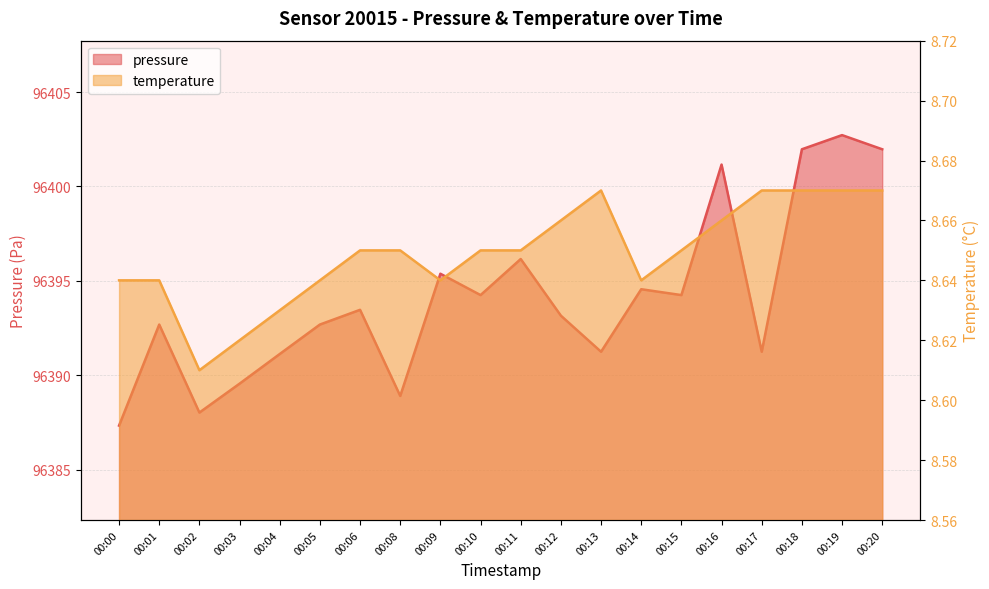

Is the value of pressure at 00:02 greater than the value of temperature at 00:19?

Yes